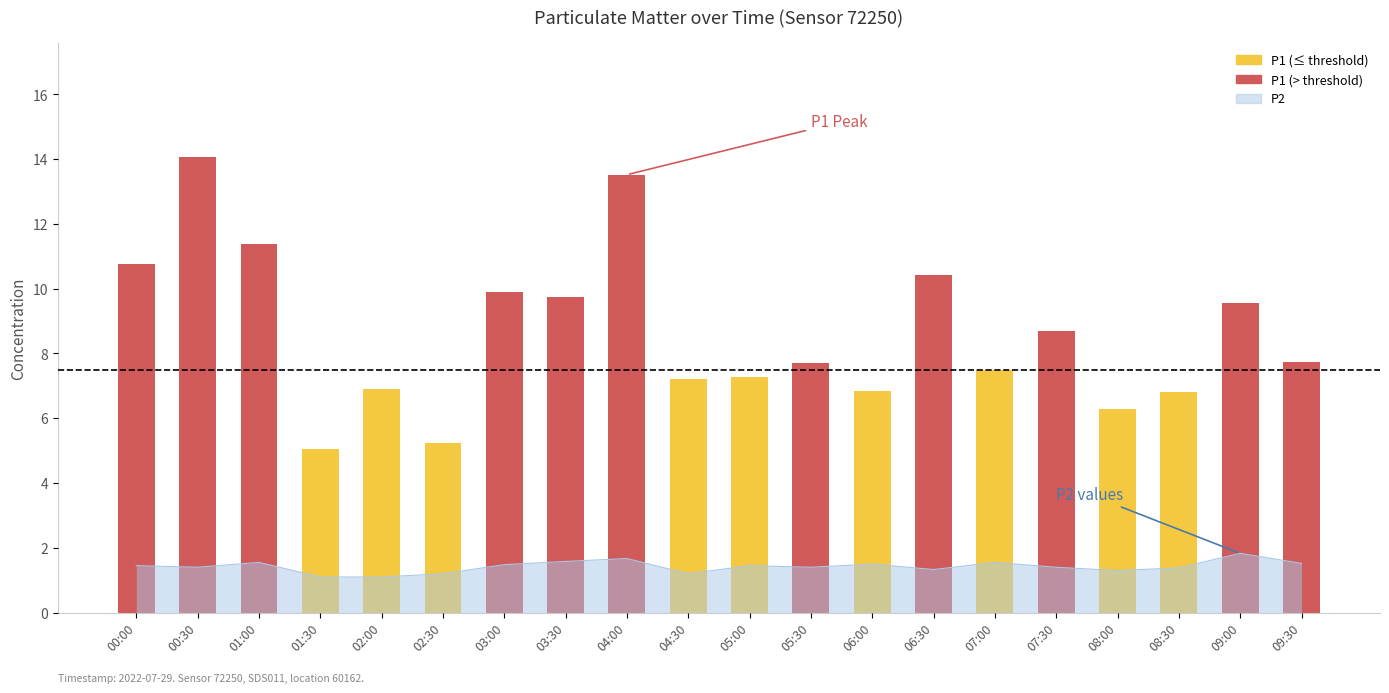

Between 03:00 and 04:00, which is larger?

04:00